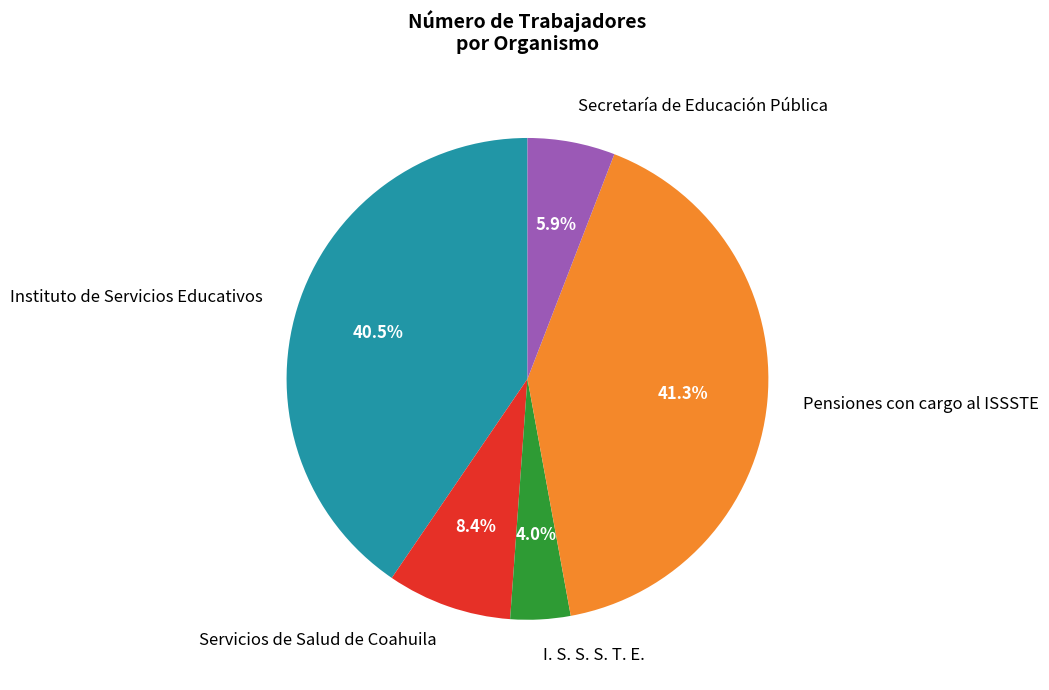

How many segments does this pie chart have?

5